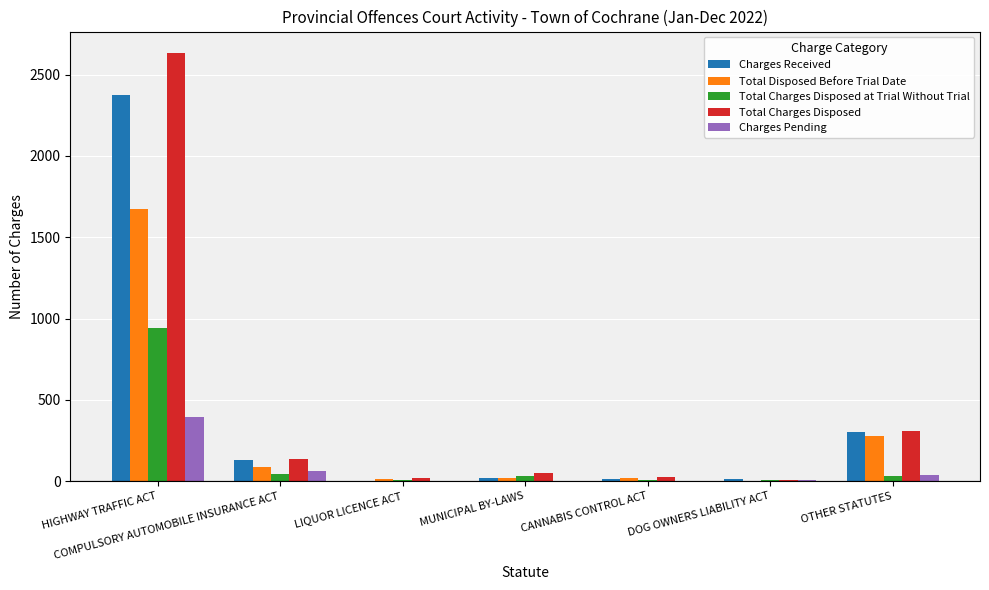

Where is Charges Received nearest to the value 1190?

OTHER STATUTES